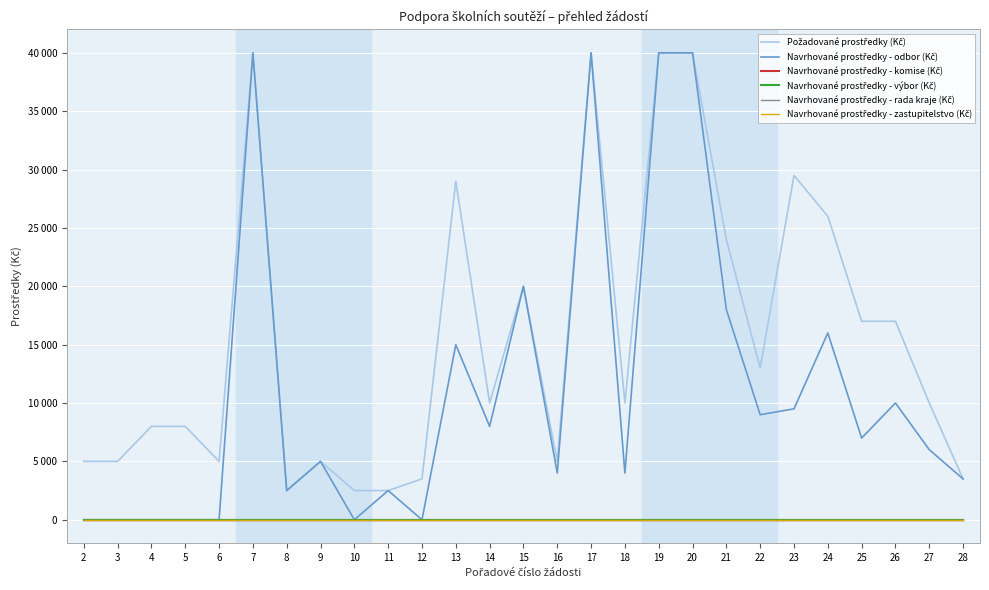

Which series has the largest total across all categories?

Požadované prostředky (Kč)